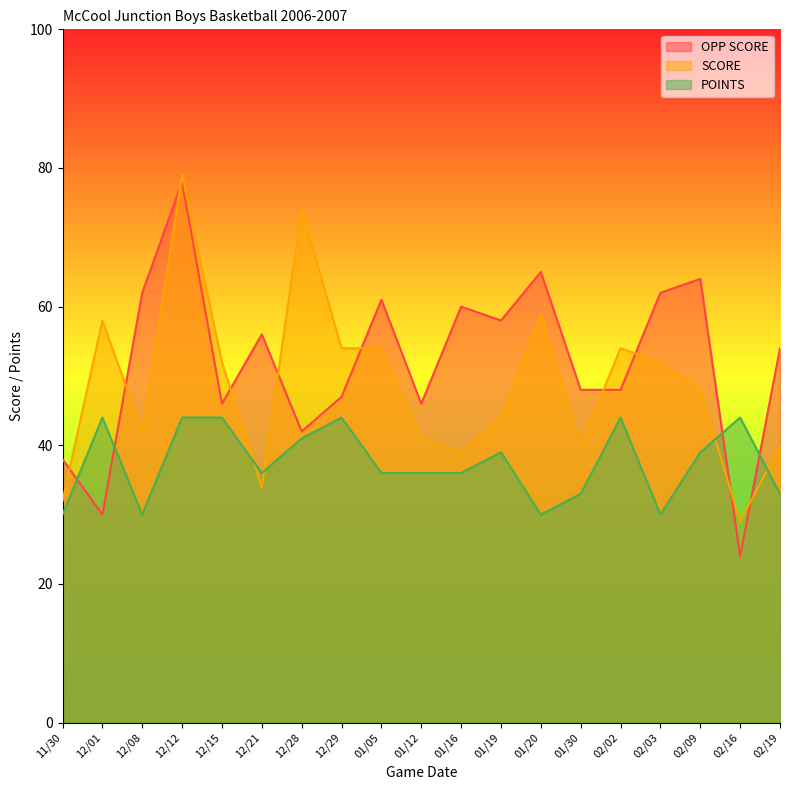

Where is SCORE nearest to the value 54?

12/29